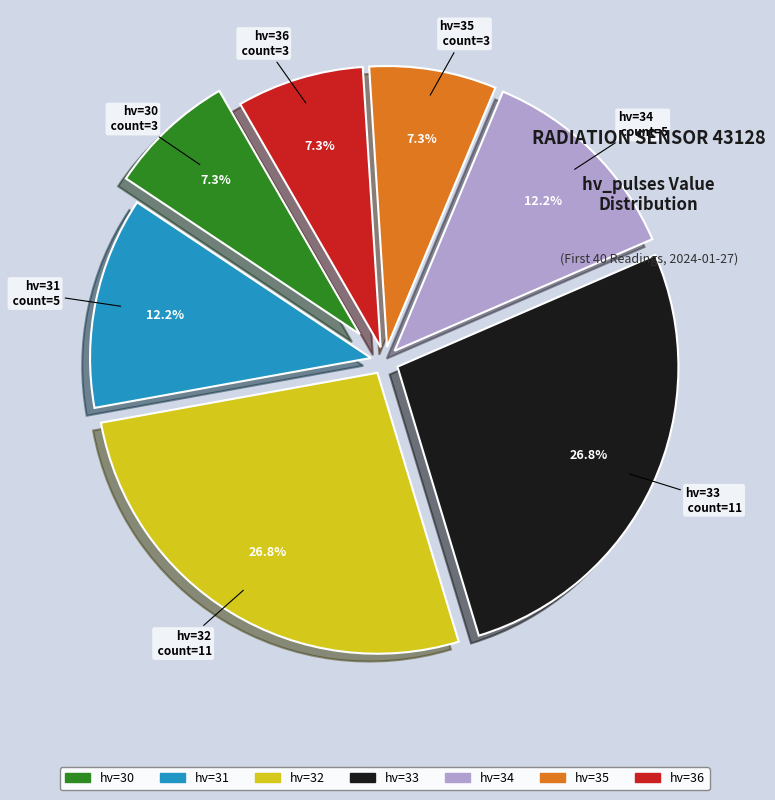

Is there a majority slice in this chart?

No